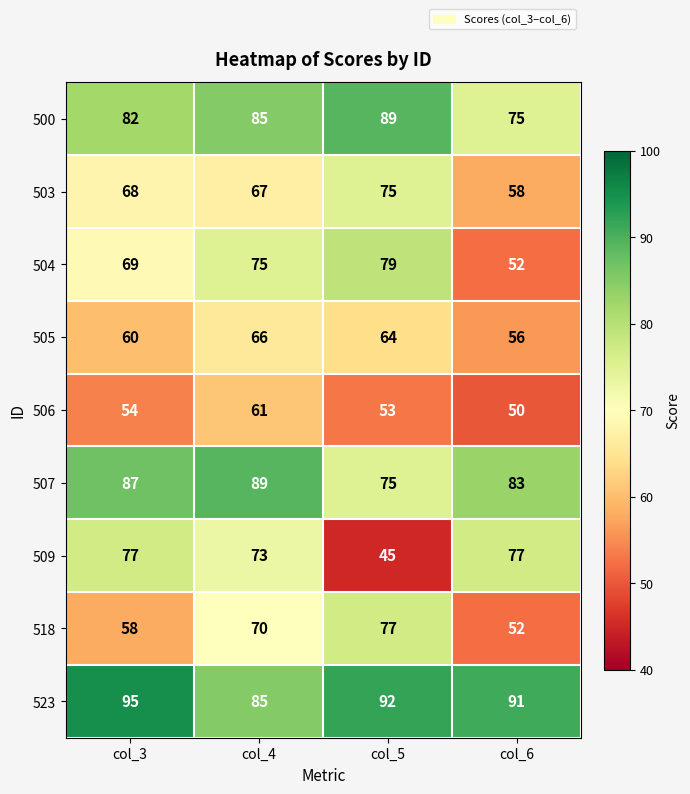

Count the 507 values in the range 83 to 89.

3